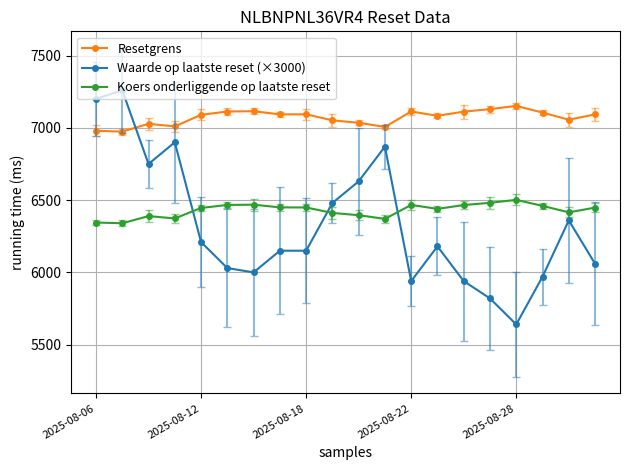

What is the label of the 10th point from the right?

10